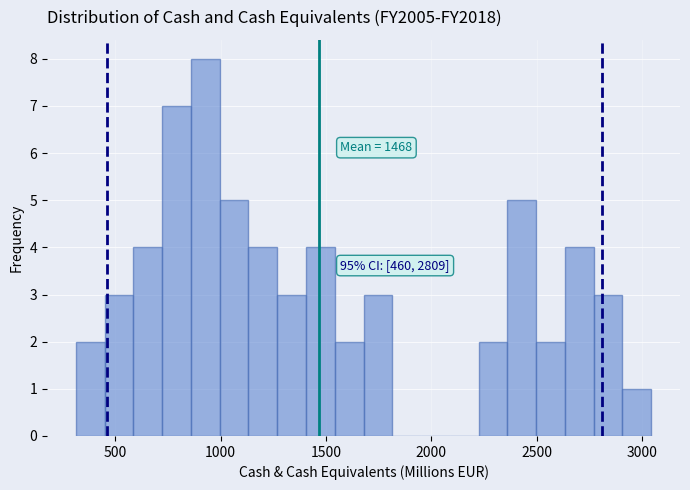

Around what value on the x-axis is the tallest bar? Give the approximate position of its centre, as read against the axis.

950